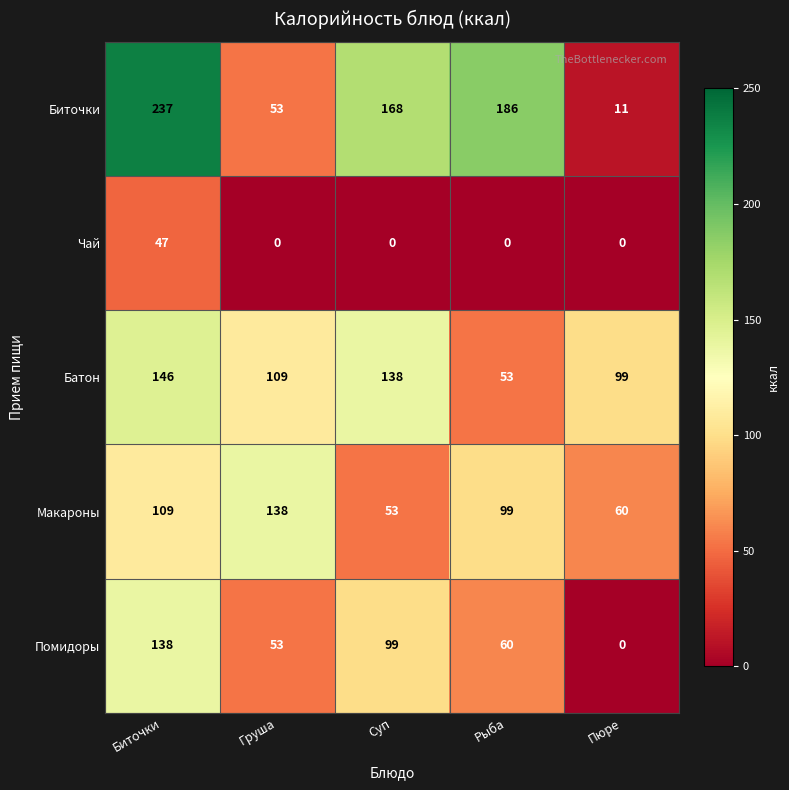

Is it true that Макароны equals 87 at Суп?

False